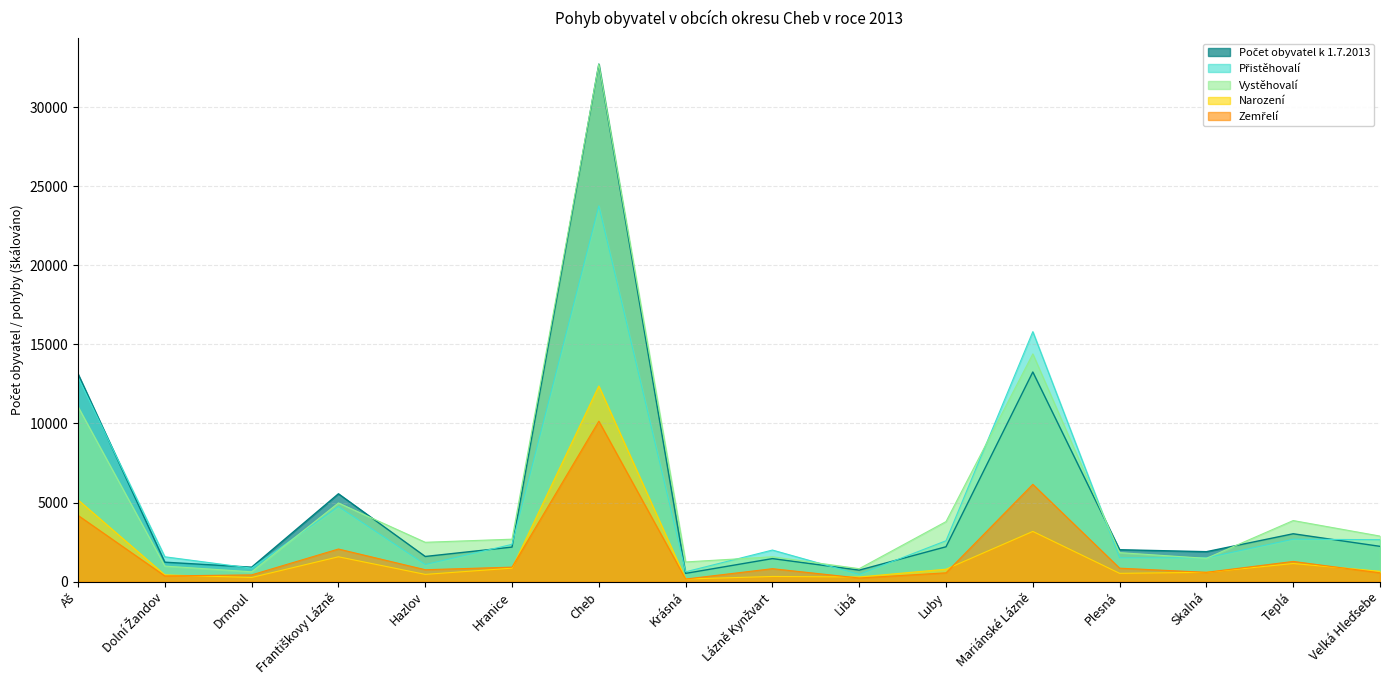

Rank the series at Plesná from highest to lowest value.

Počet obyvatel k 1.7.2013, Vystěhovalí, Přistěhovalí, Zemřelí, Narození